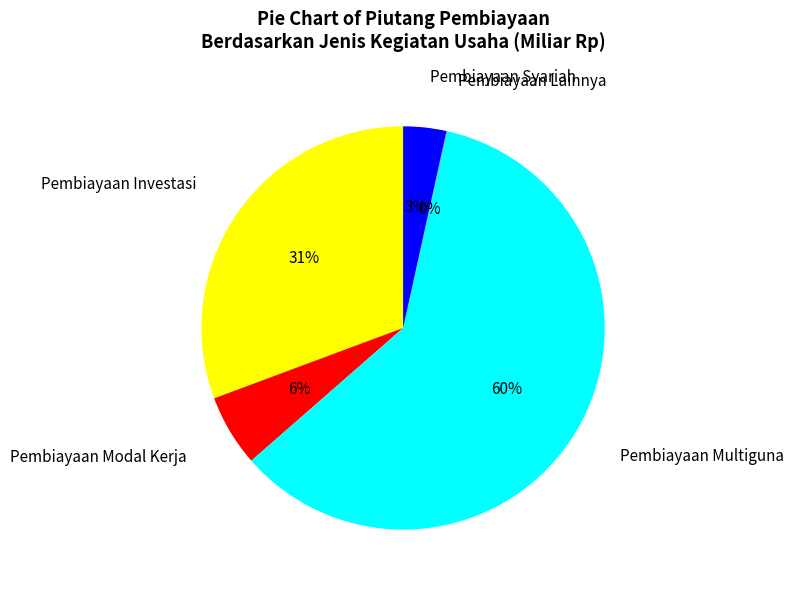

Is Pembiayaan Multiguna the majority of the pie?

Yes